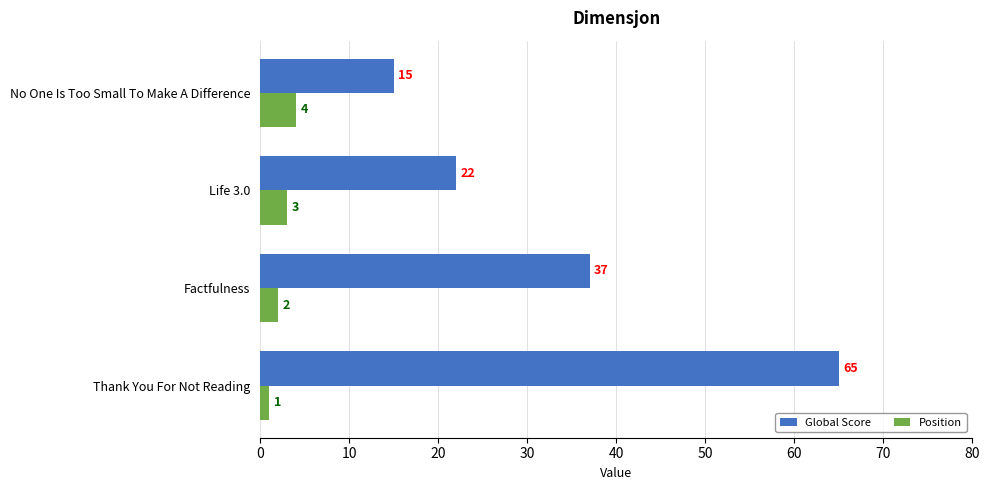

Is the value of Global Score at Factfulness greater than the value of Position at No One Is Too Small To Make A Difference?

Yes